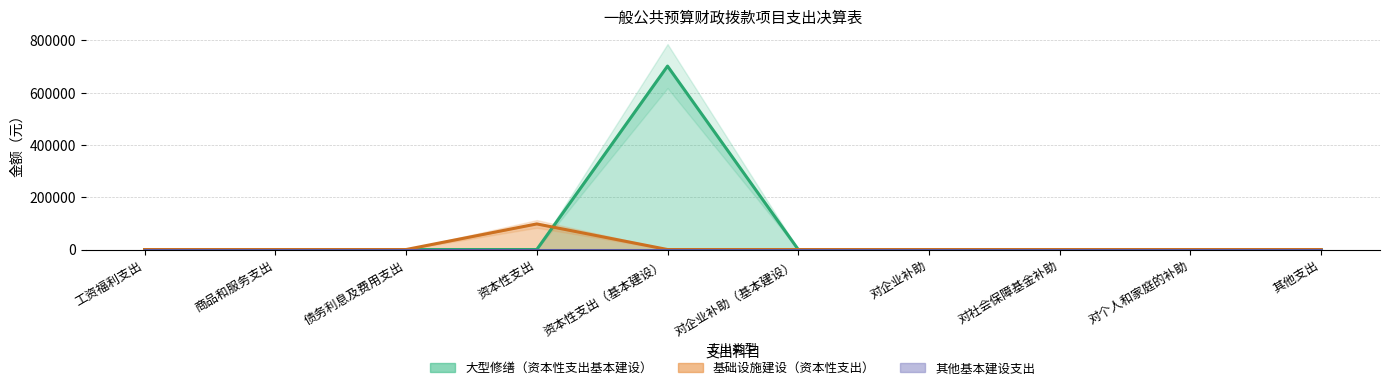

What is the maximum value shown in the chart?

702000